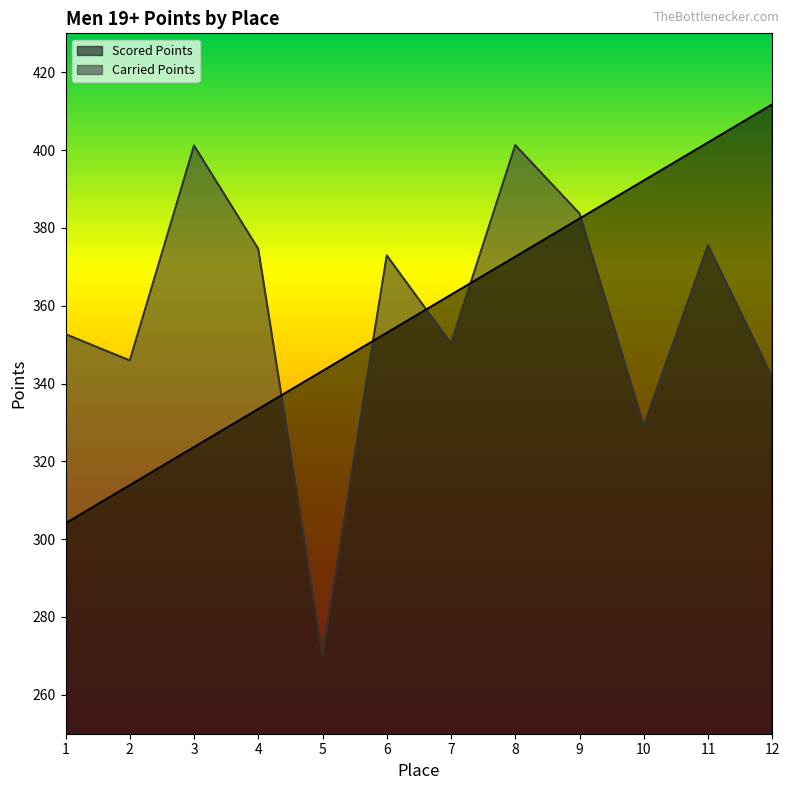

The Carried Points series shows 591.7 at 12. True or false?

False